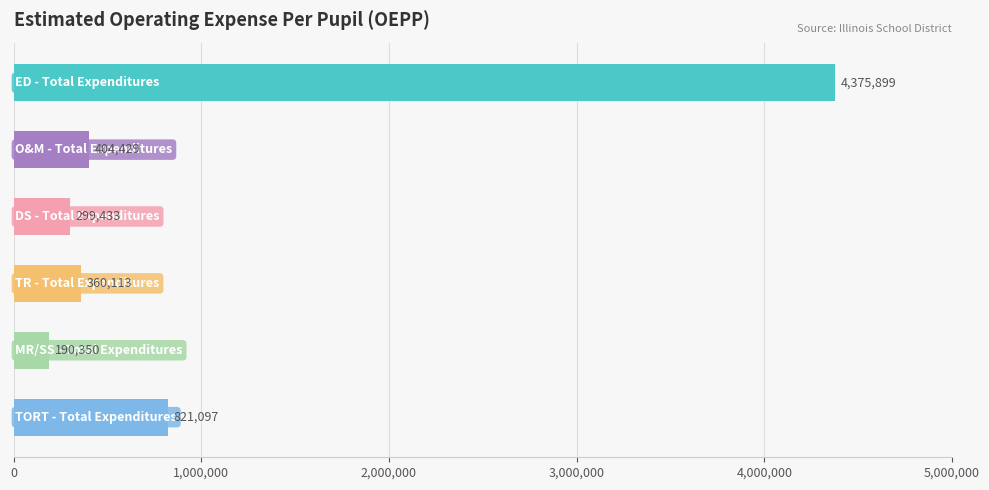

What is the average value?

1075220